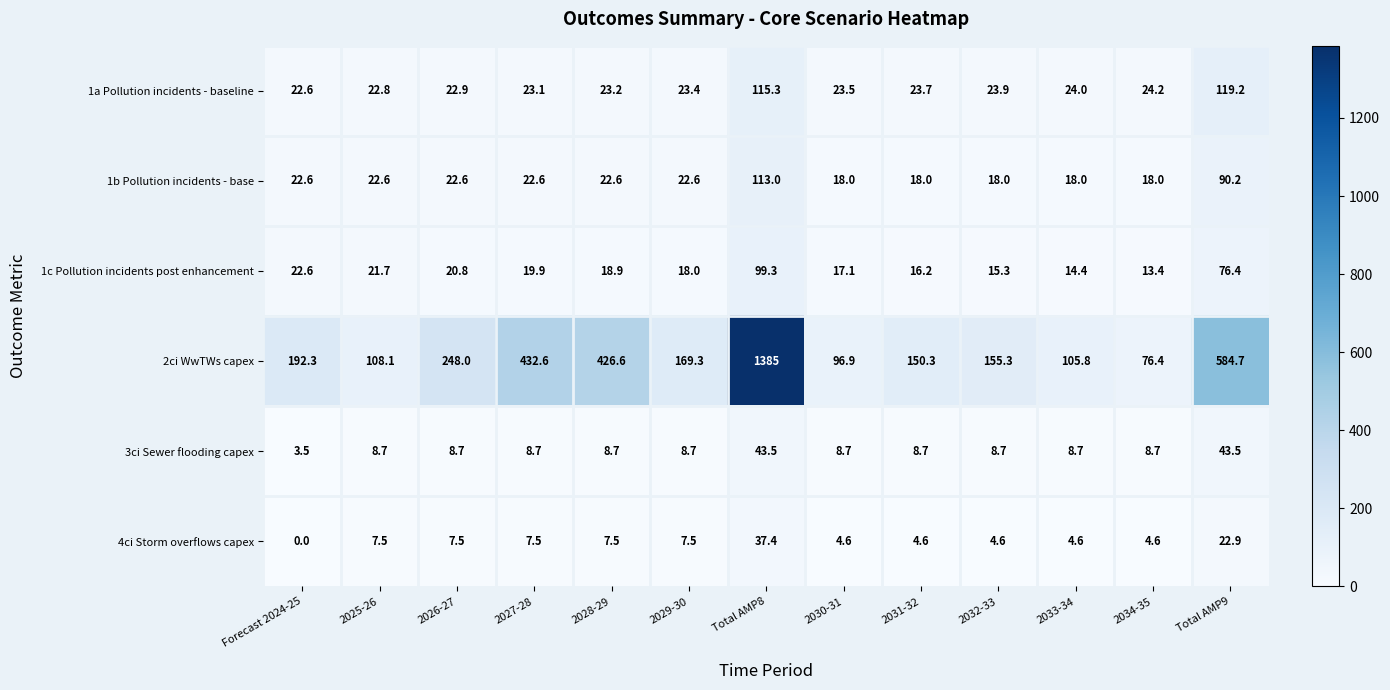

Which category has the lowest value across all series?

Forecast 2024-25